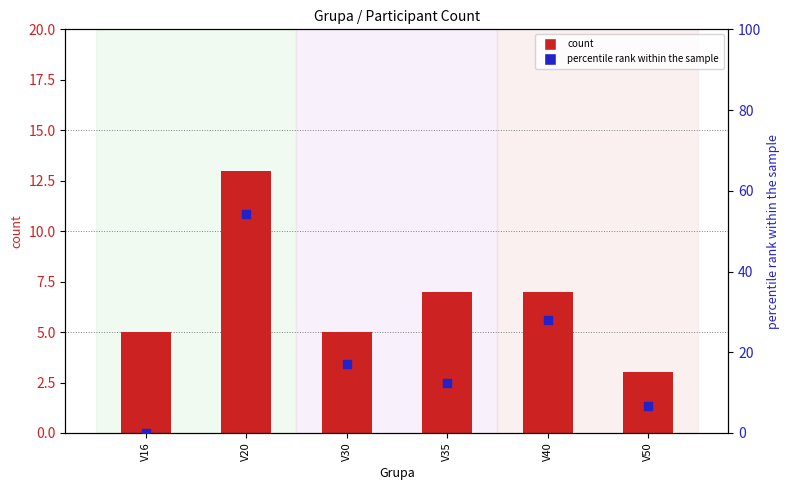

At which category is the sum across all series the highest?

V20